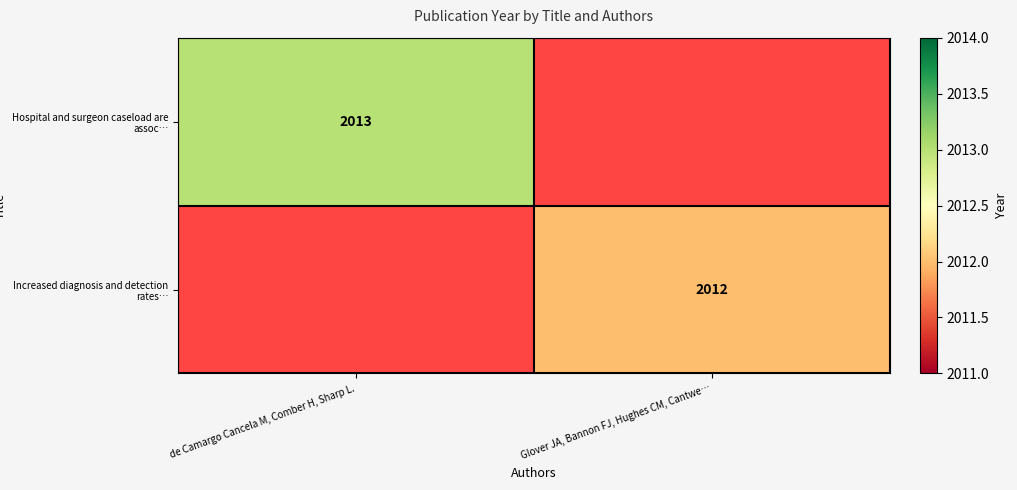

Is it true that Hospital and surgeon caseload are assoc… equals 832 at de Camargo Cancela M, Comber H, Sharp L.?

False